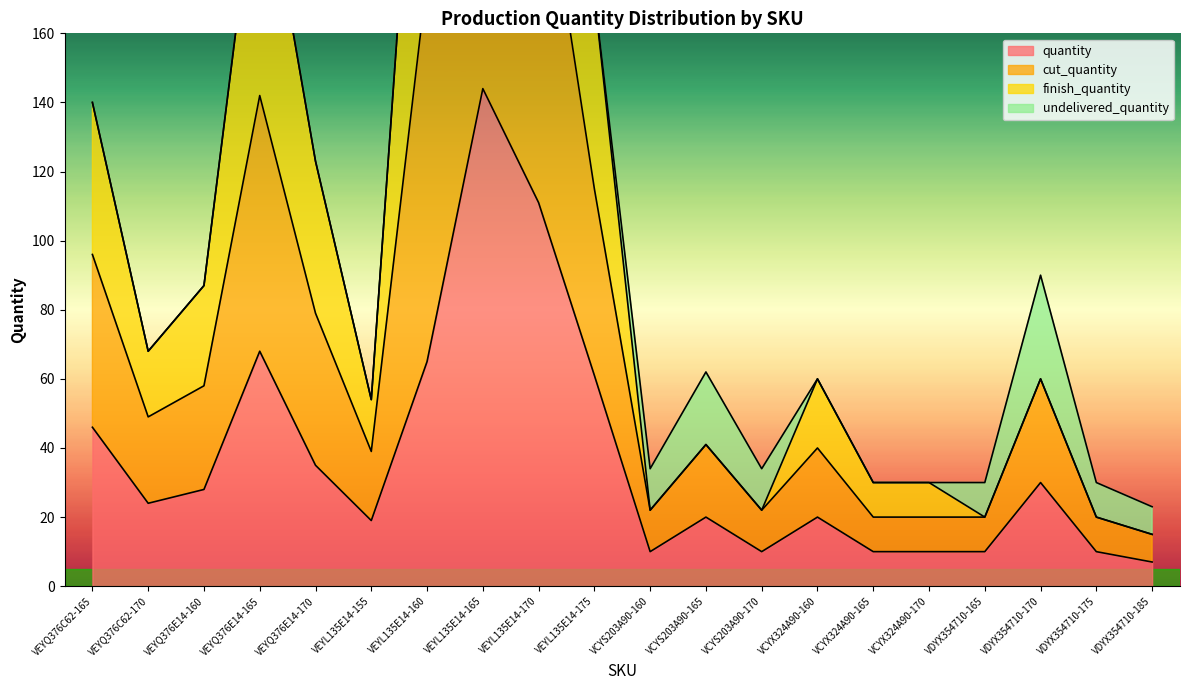

What is the sum of all finish_quantity values?

2155